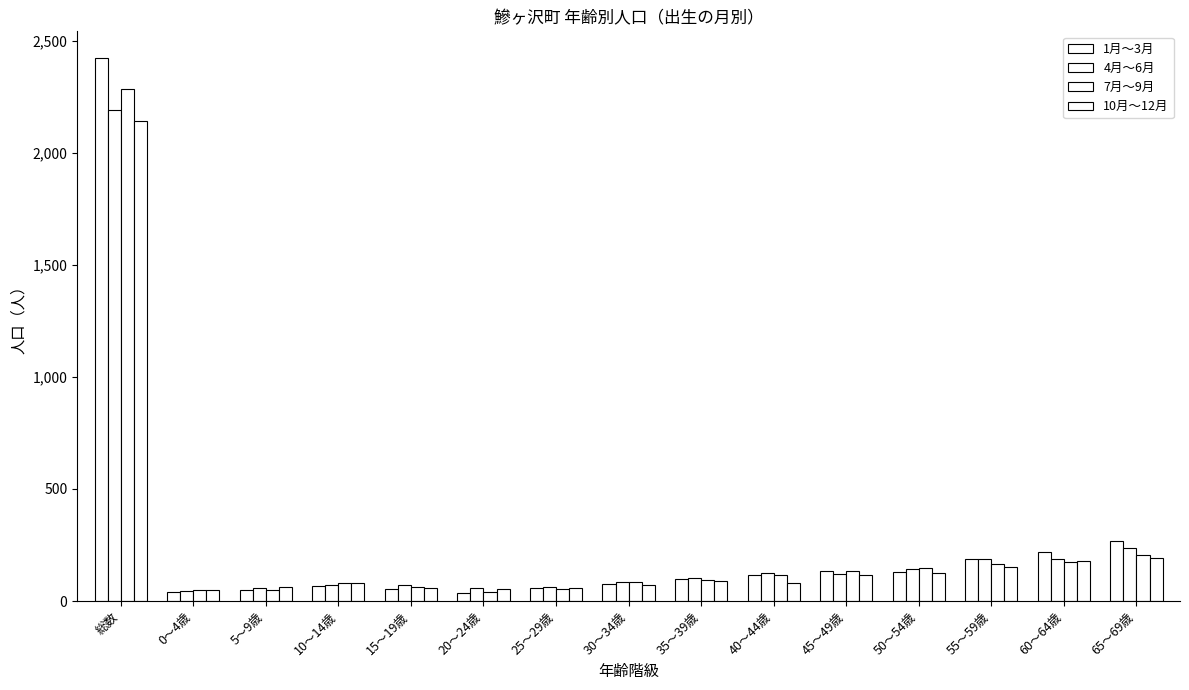

True or false: 7月～9月 has a value of 39 at 50～54歳.

False